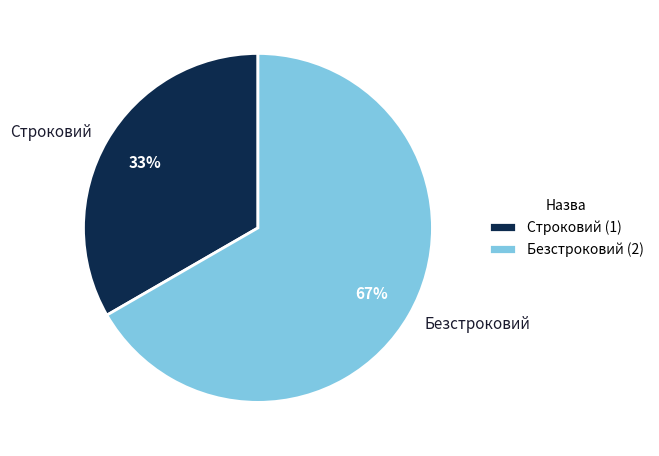

Which slice is the smallest?

Строковий